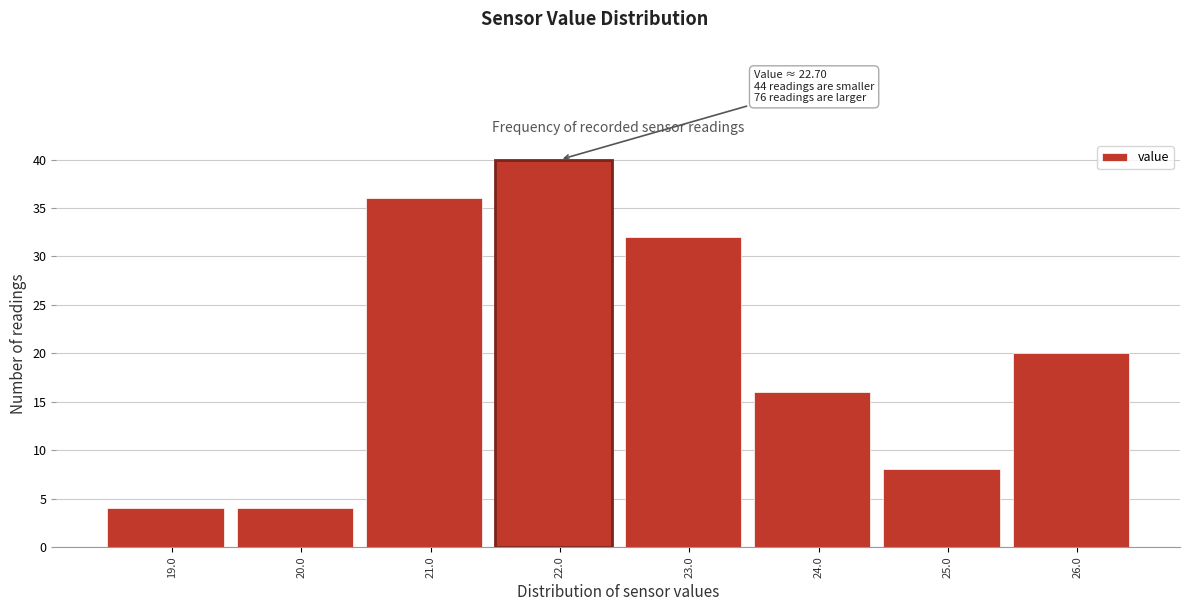

Reading right to left, what are all the values shown in this chart?

26.0=20	25.0=8	24.0=16	23.0=32	22.0=40	21.0=36	20.0=4	19.0=4